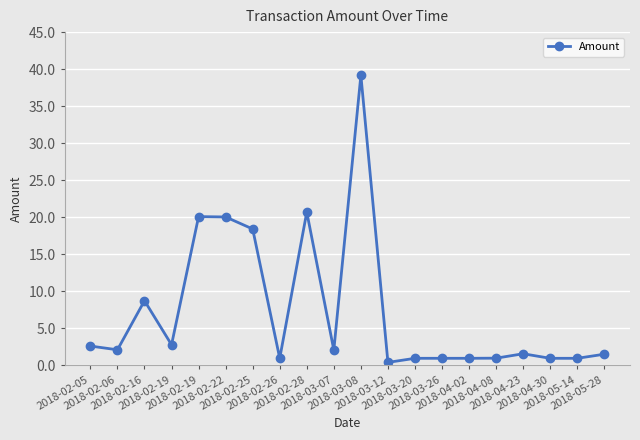

What is the difference between the values at 2018-04-23 and 2018-04-08?

0.6